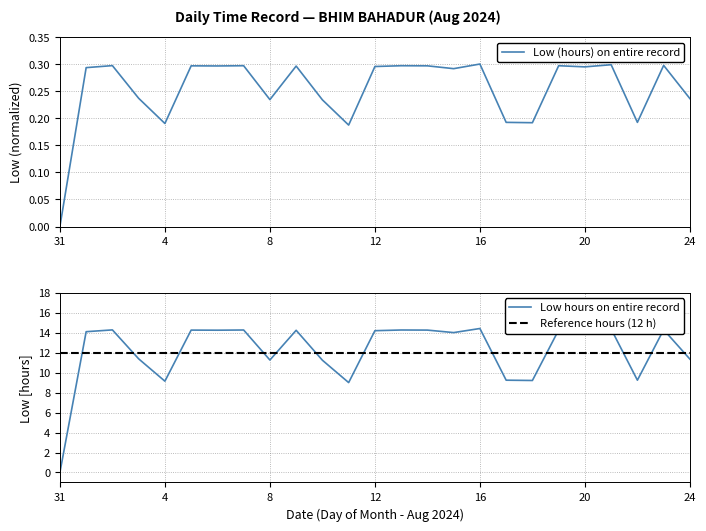

Is it true that the value at 3 is 0.4?

False